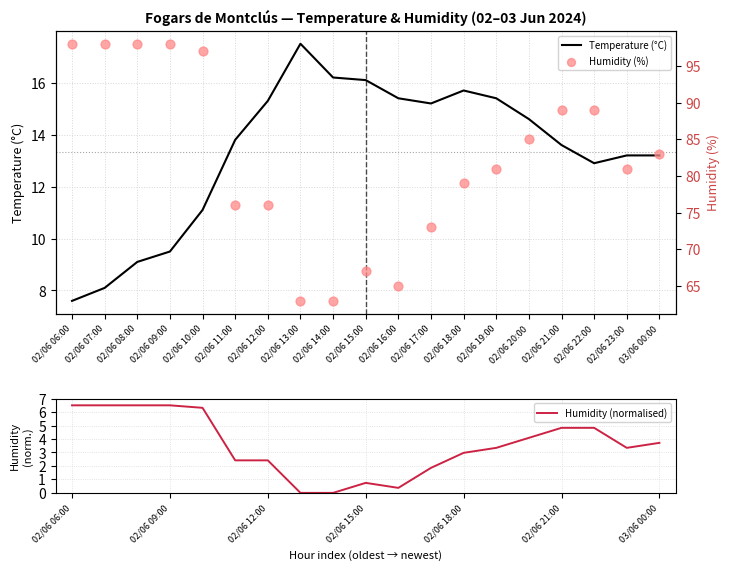

At how many categories does at least one series exceed 61?

19